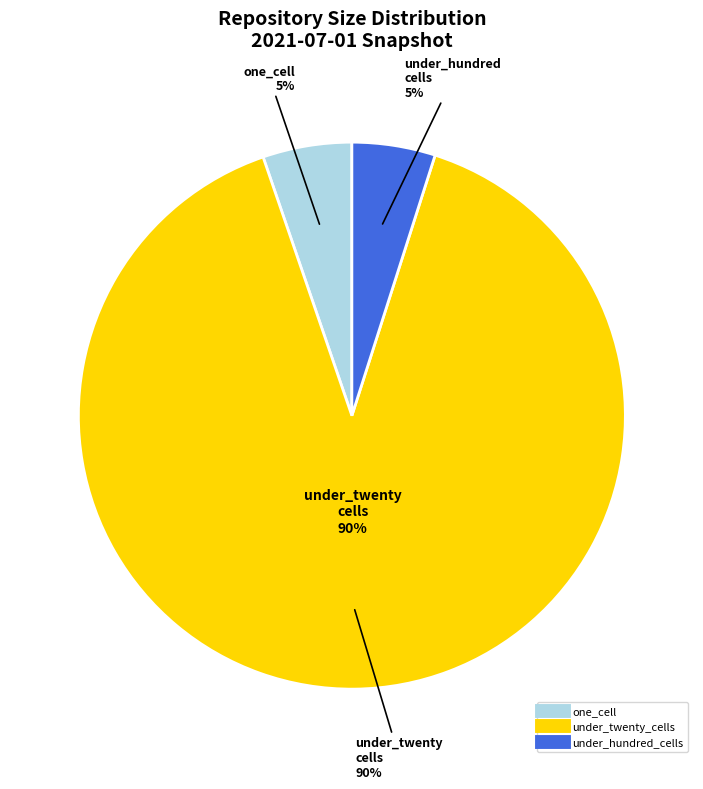

What percentage is NOT represented by over_thousand_cells?

100.0%